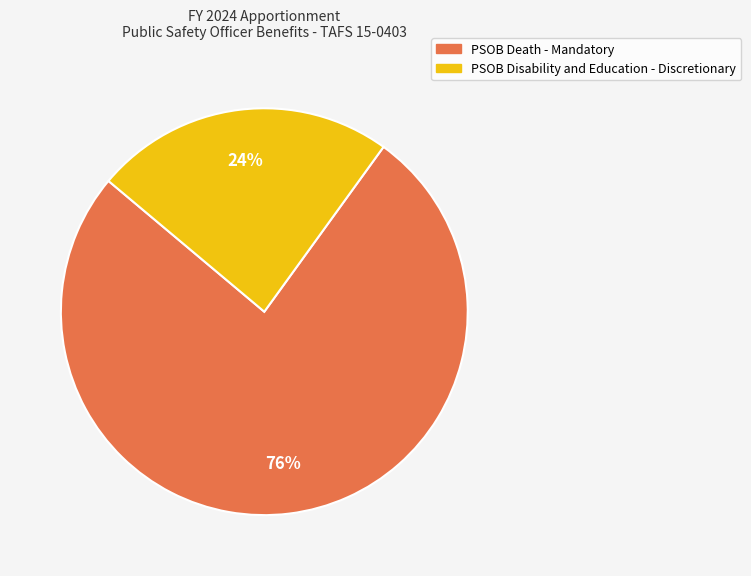

Which has a higher value, PSOB Disability and Education - Discretionary or PSOB Death - Mandatory?

PSOB Death - Mandatory